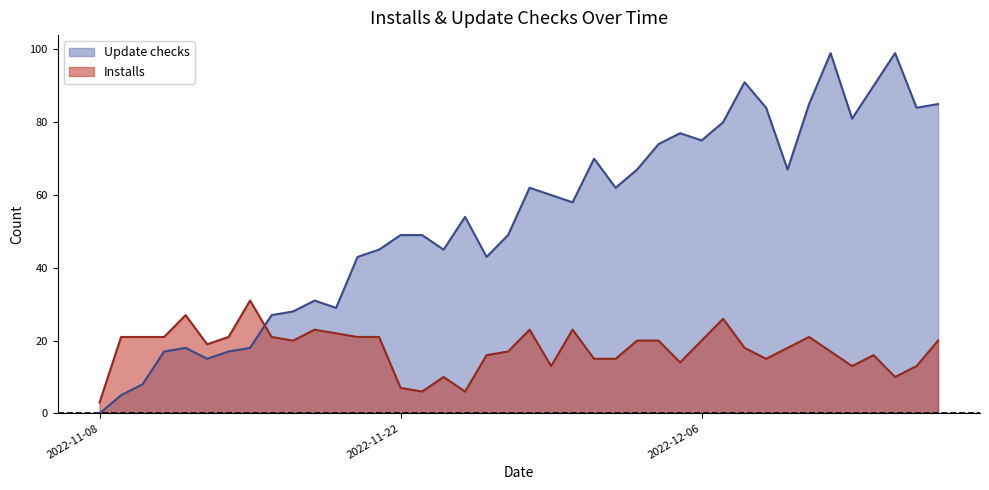

What is the label of the 21st point from the left?

2022-11-28